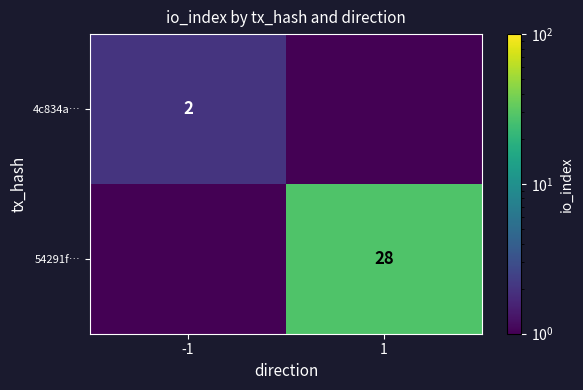

Is it true that 54291f… equals 28.0 at 1?

True